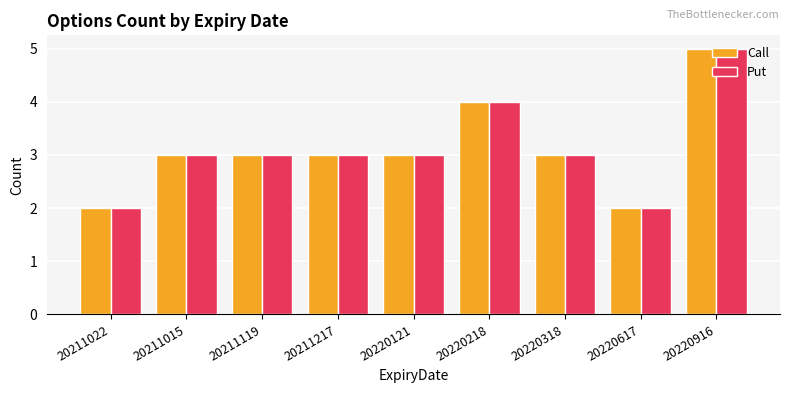

What position from the left is 20211119?

3